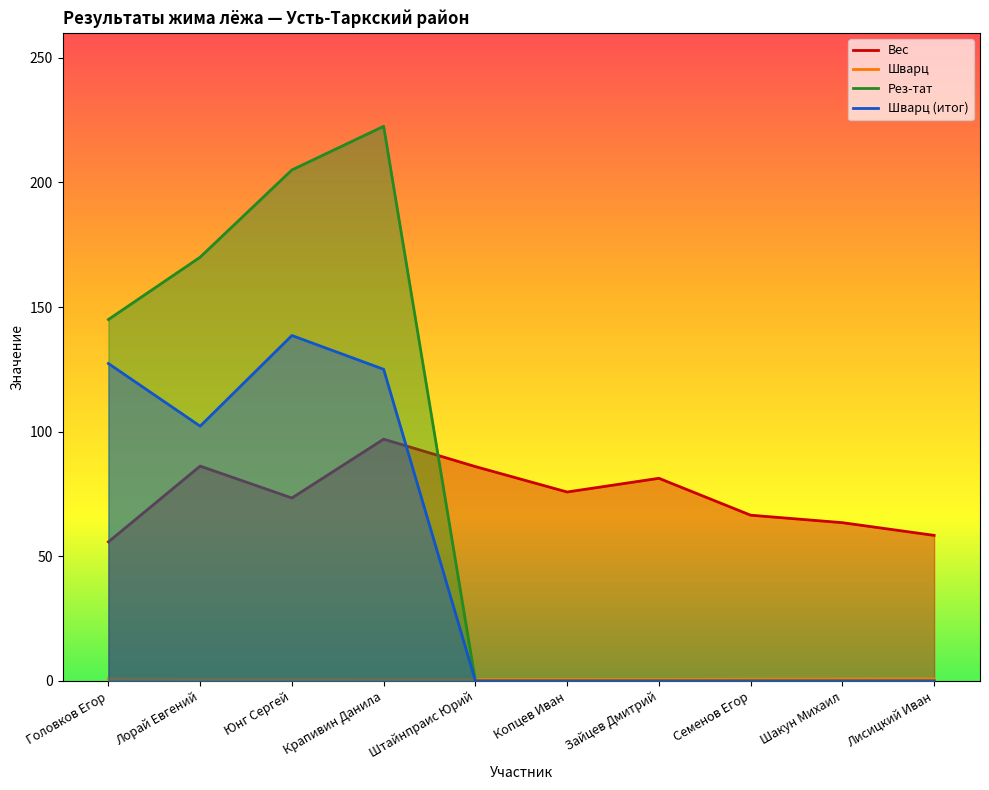

At Штайнпраис Юрий, list the series in order from largest to smallest.

Вес, Шварц, Рез-тат, Шварц (итог)